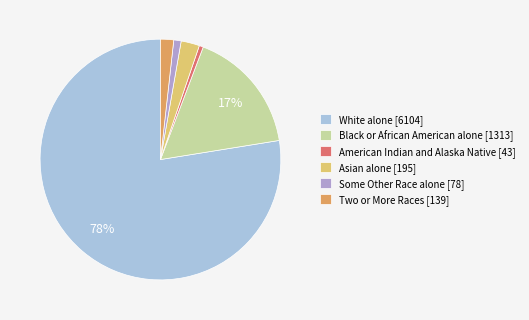

Combined, do Black or African American alone and Two or More Races account for over 50%?

No